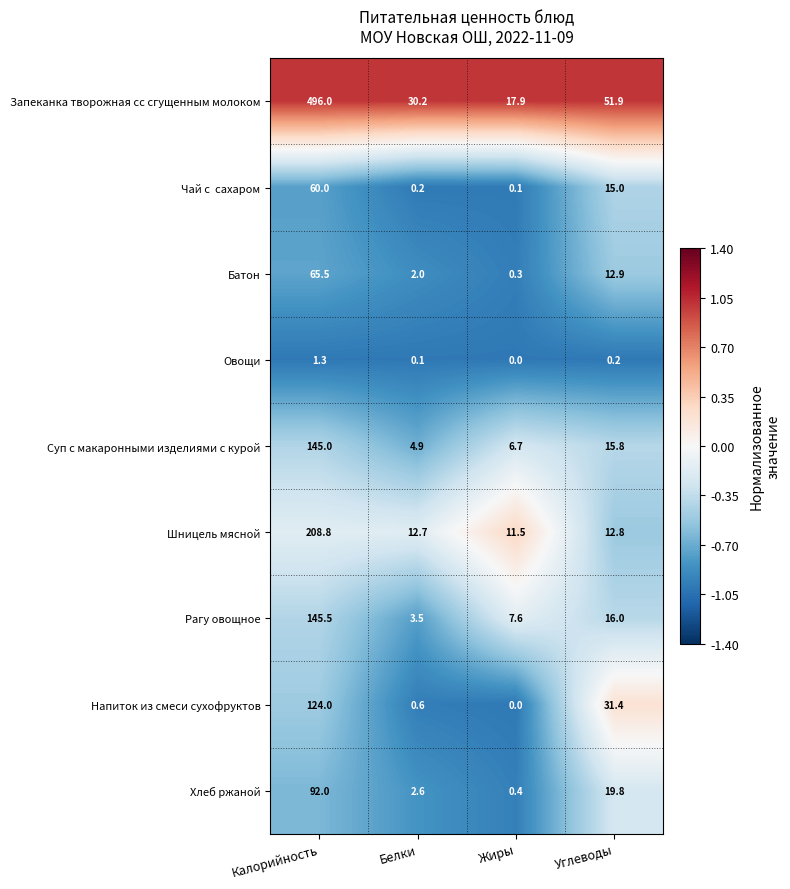

Which category has the highest value across all series?

Калорийность